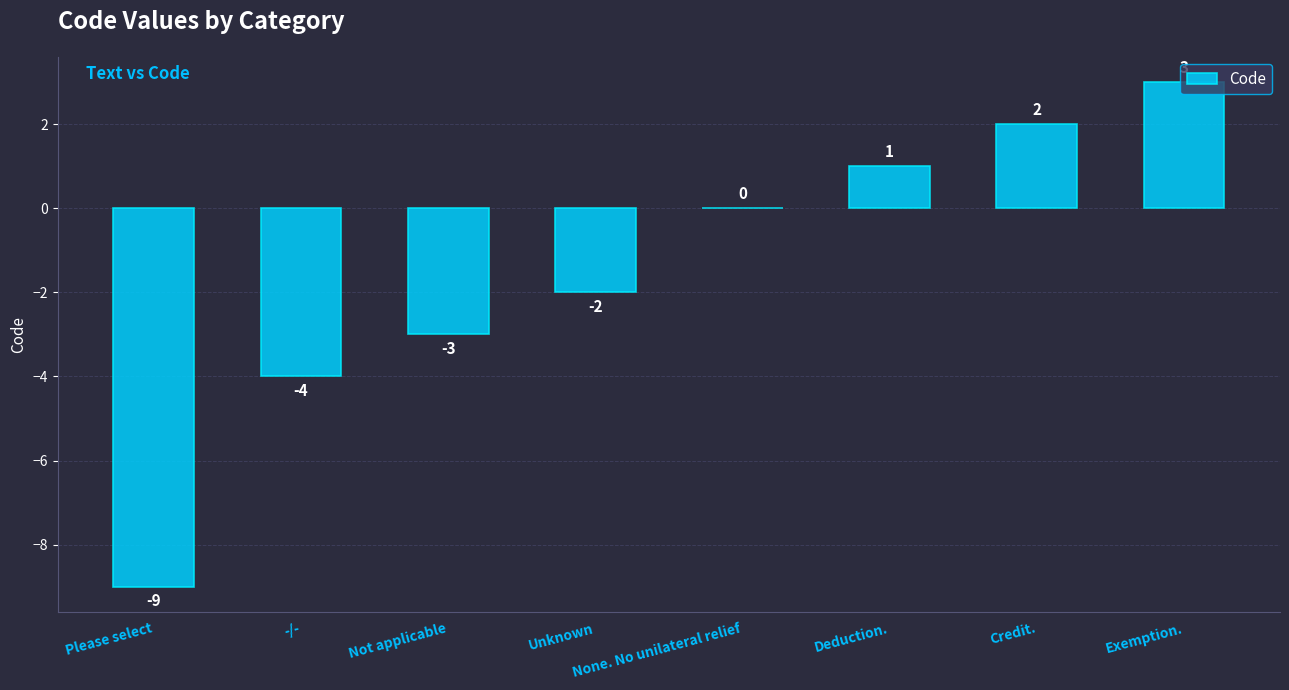

Reading left to right, transcribe all the data shown in this chart.

Please select=-9	-/-=-4	Not applicable=-3	Unknown=-2	None. No unilateral relief=0	Deduction.=1	Credit.=2	Exemption.=3